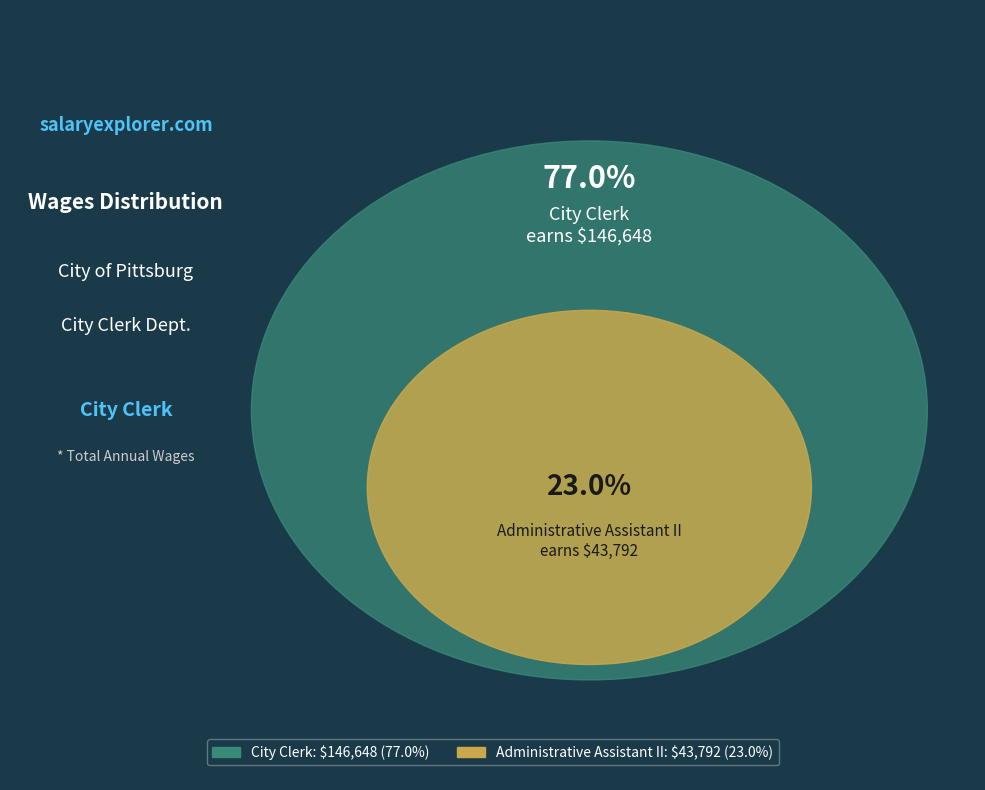

To the nearest percent, what portion does City Clerk represent?

77%